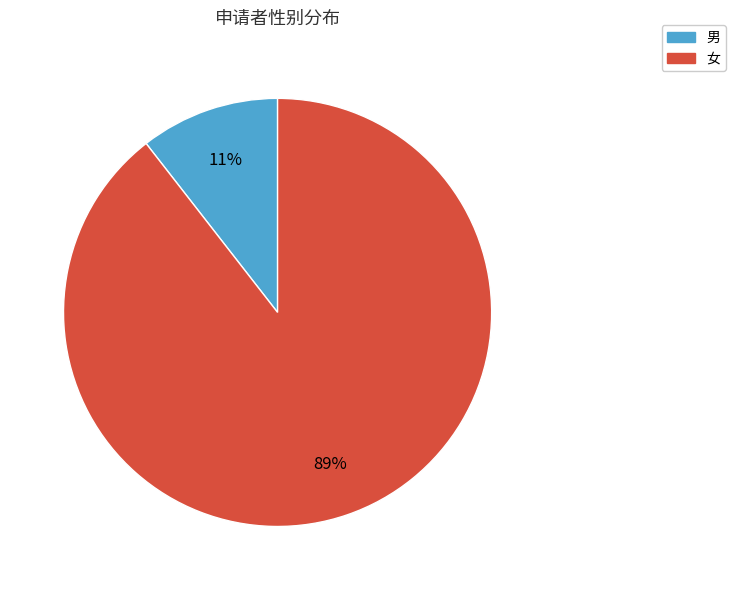

What percentage is the 男 slice, to the nearest percent?

11%